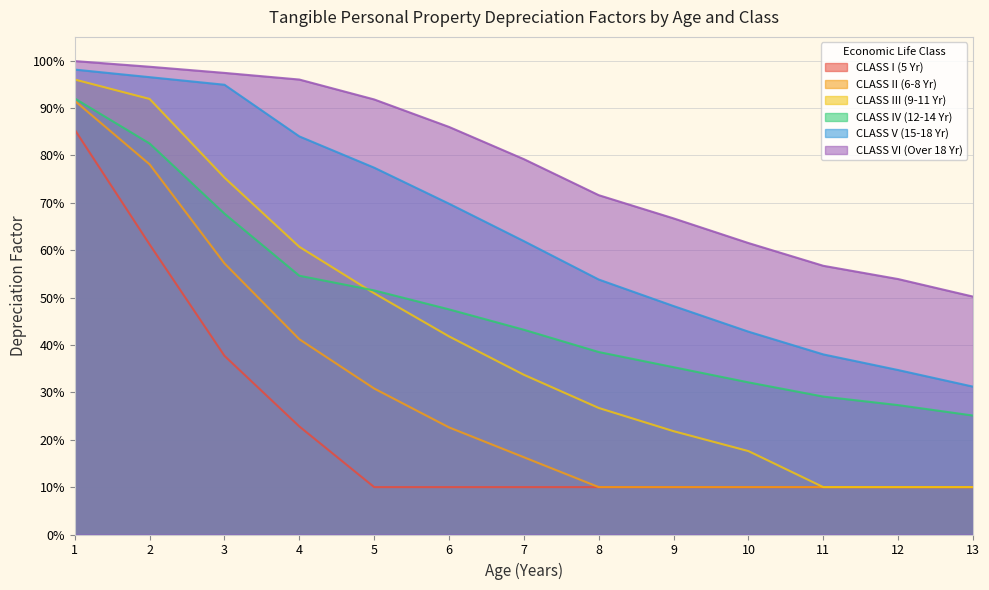

Count the number of categories in the chart.

13